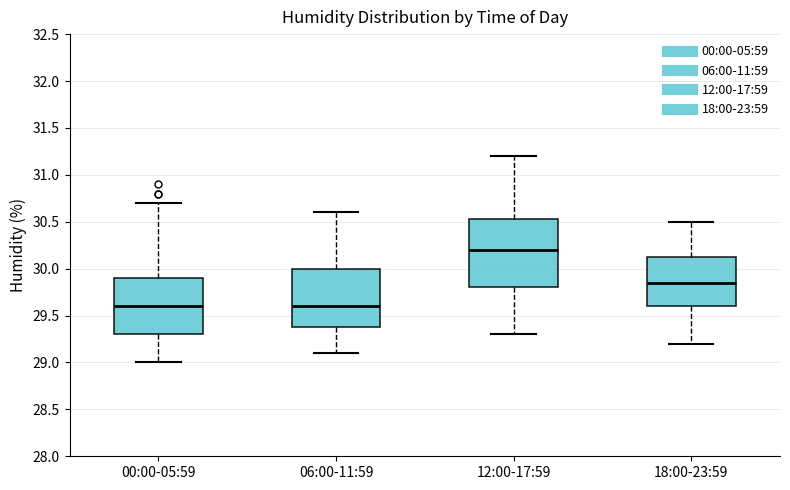

Reading left to right, transcribe this box plot: for each box, give where its median line is, the range the box spans, and where its two whiskers end, as read against the y-axis. The values are not printed on the chart, so give them approximately, as read against the axis.

00:00-05:59: median 29.60, box 29.30 to 29.90, whiskers 29.00 to 30.70
06:00-11:59: median 29.60, box 29.40 to 30.00, whiskers 29.10 to 30.60
12:00-17:59: median 30.20, box 29.80 to 30.55, whiskers 29.30 to 31.20
18:00-23:59: median 29.85, box 29.60 to 30.15, whiskers 29.20 to 30.50